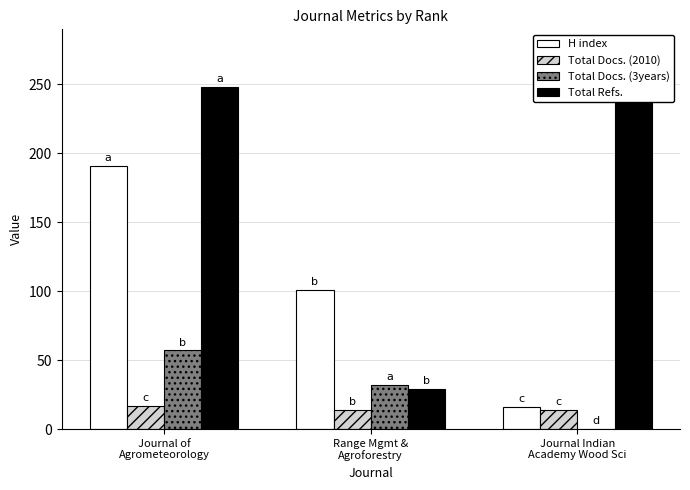

Which label corresponds to the largest value in the chart?

Journal Indian
Academy Wood Sci